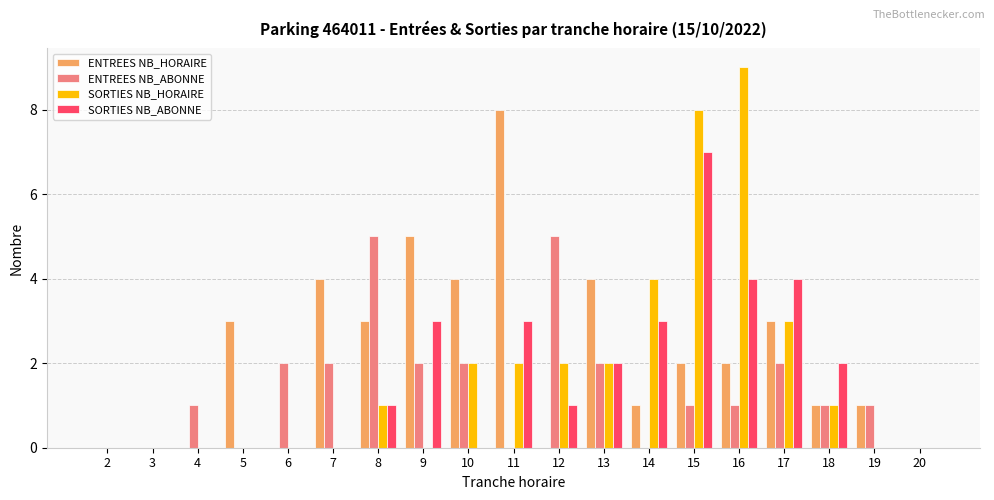

Count the number of data series in this chart.

4